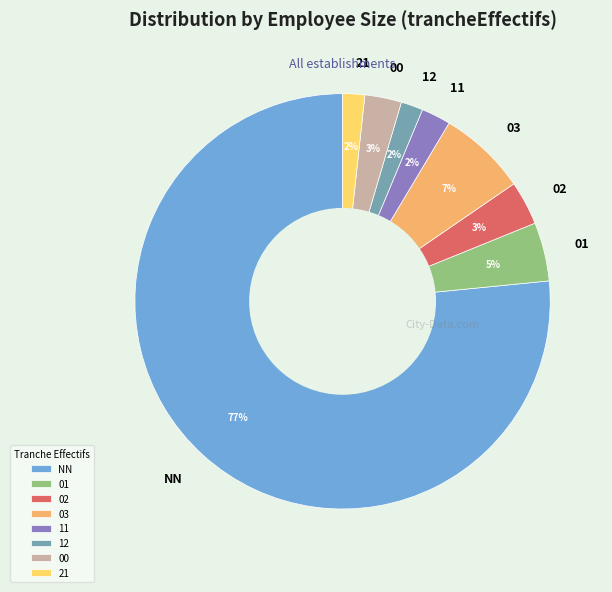

The 01 slice represents 13% of the pie. True or false?

False